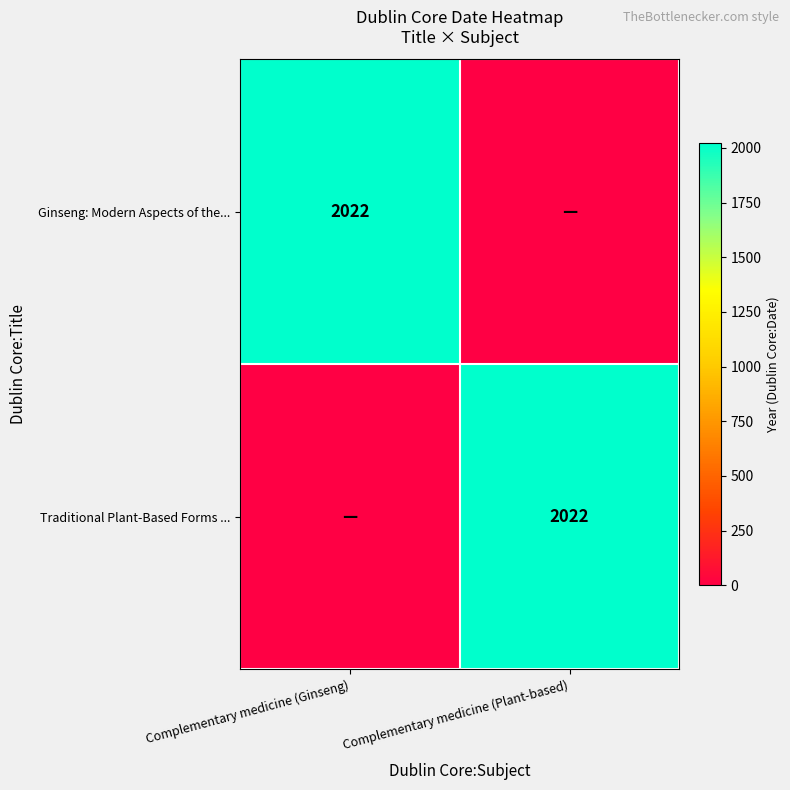

What is the maximum value shown in the chart?

2022